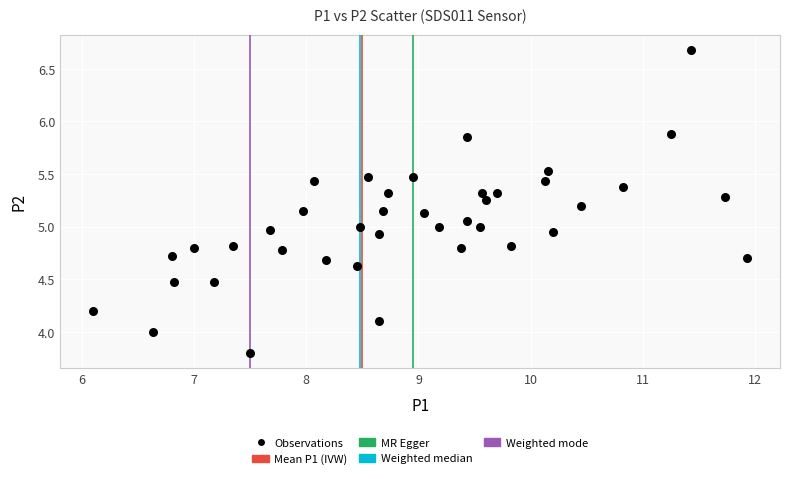

What is the range of Y values (max minus min)?

2.9